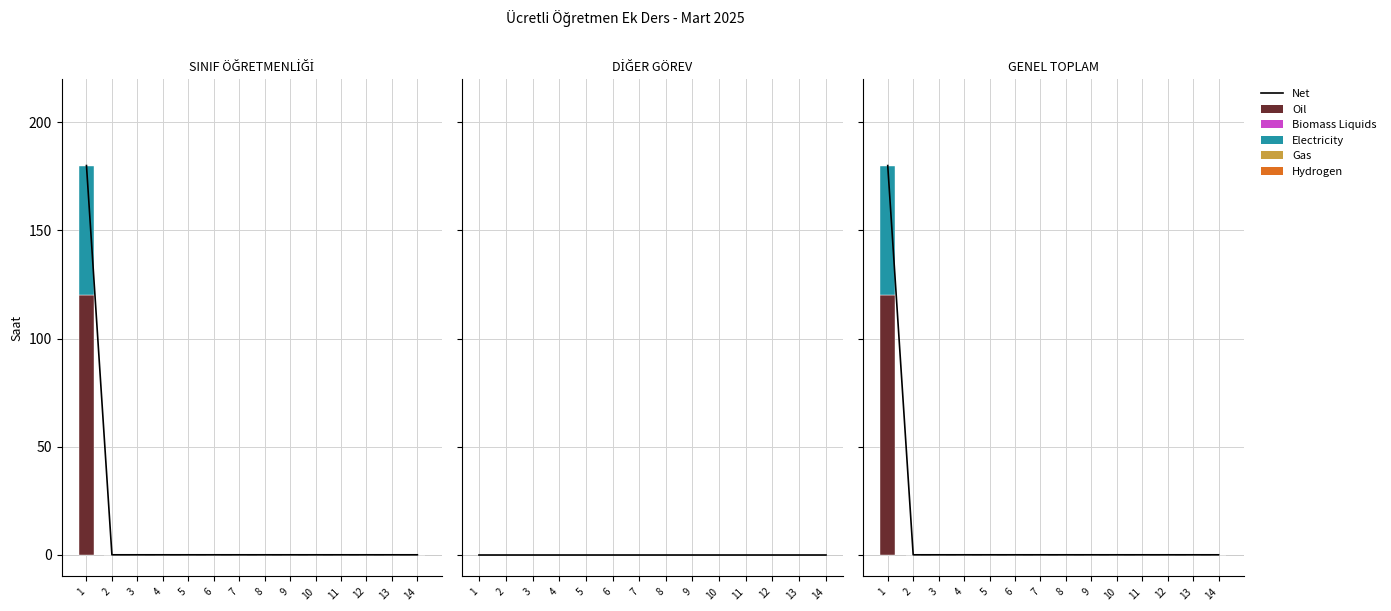

Which series has the largest total across all categories?

Net